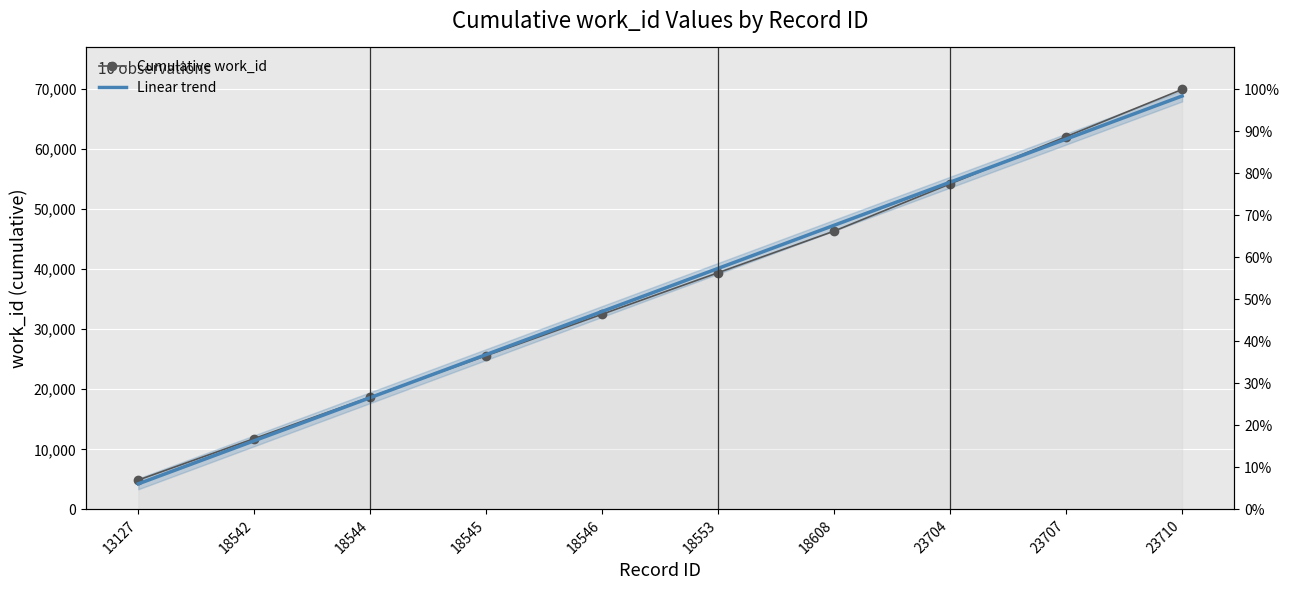

What is the spread (max minus min) of values at 18546?

450.2